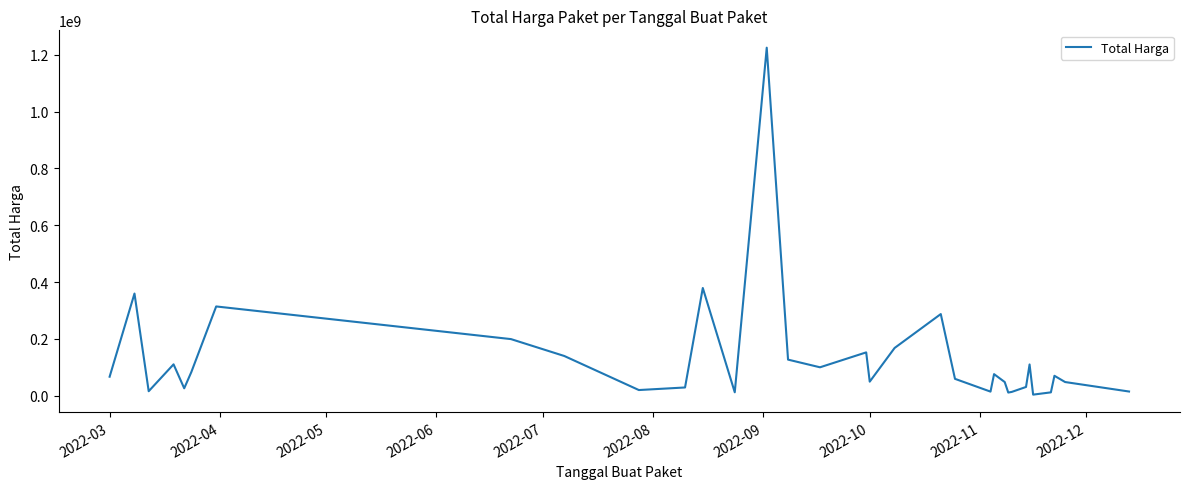

What is the difference between the maximum and minimum values?

1220857000